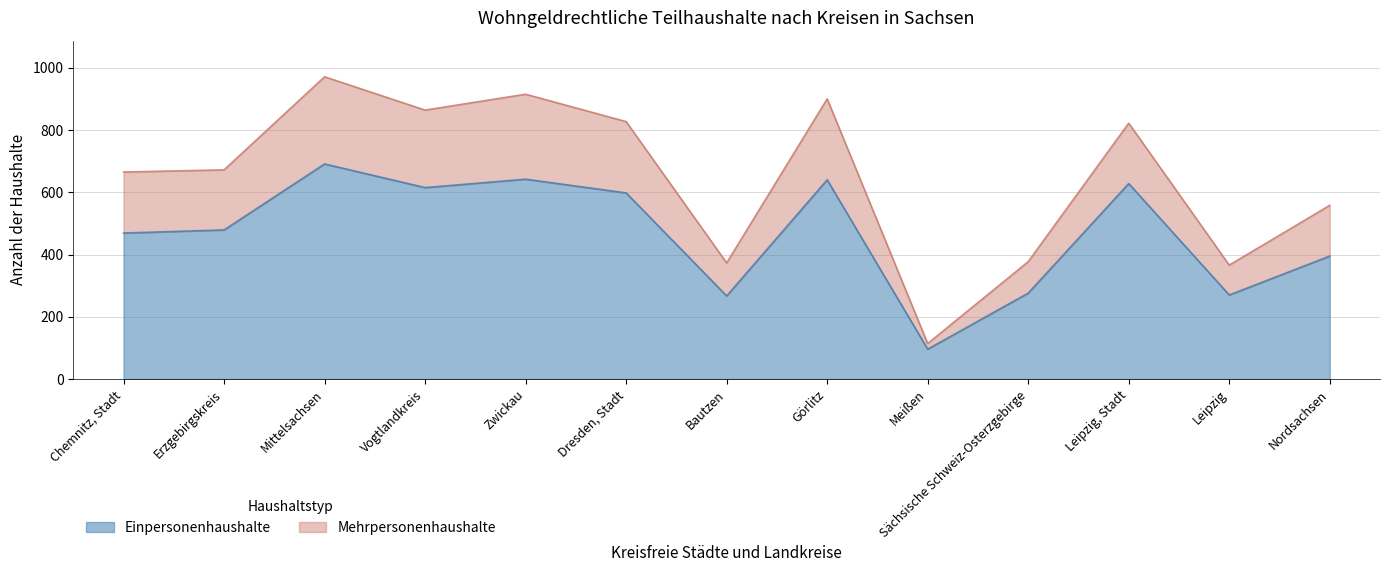

What position from the right is Leipzig, Stadt?

3